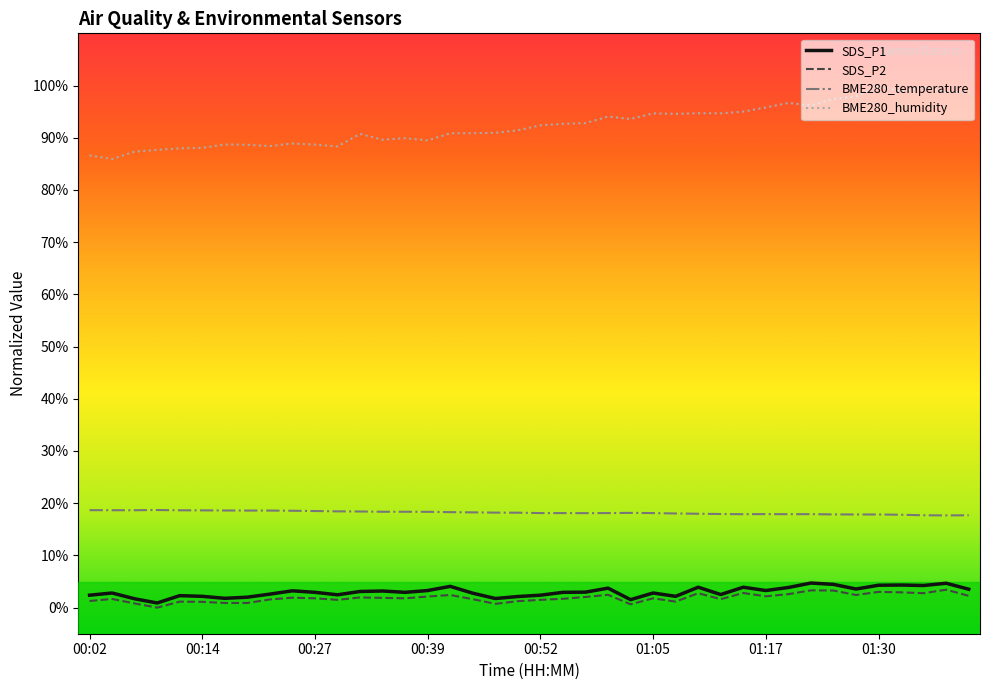

True or false: BME280_temperature and BME280_humidity cross at least once.

False